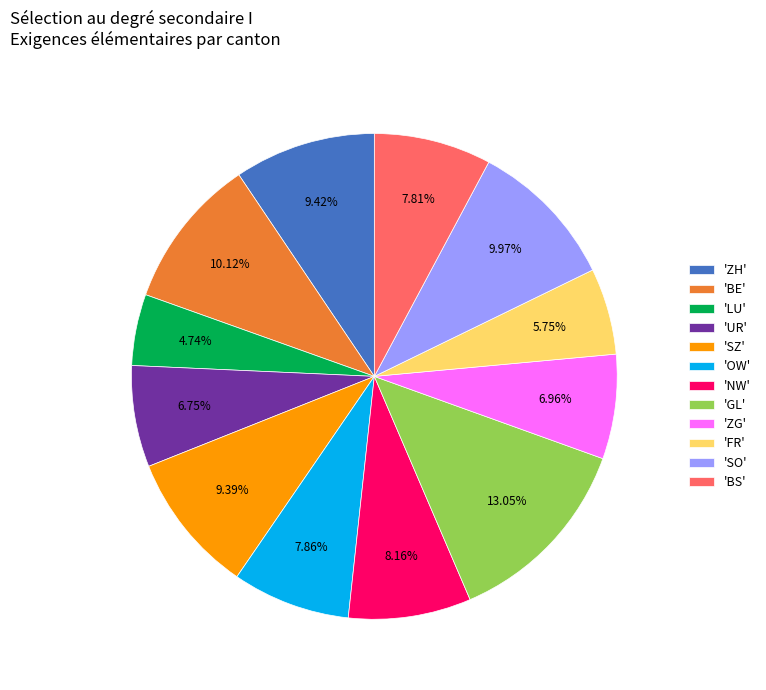

Does any single category account for the majority?

No